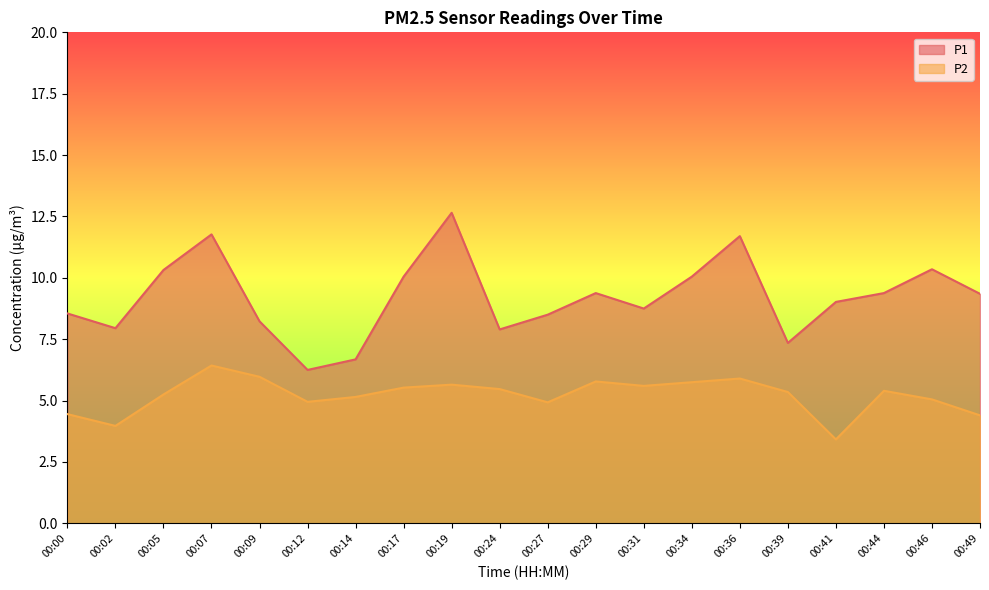

Does the chart have visible grid lines?

No